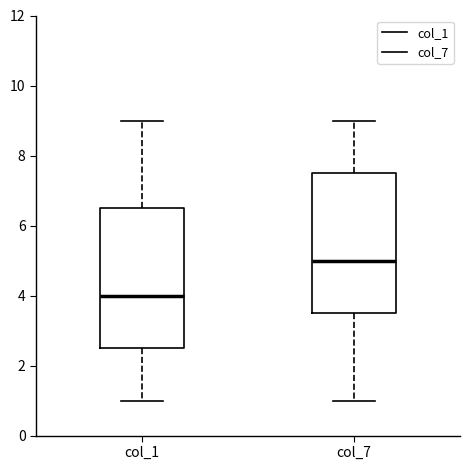

Reading left to right, transcribe this box plot: for each box, give where its median line is, the range the box spans, and where its two whiskers end, as read against the y-axis. The values are not printed on the chart, so give them approximately, as read against the axis.

col_1: median 4.0, box 2.6 to 6.6, whiskers 1.0 to 9.0
col_7: median 5.0, box 3.6 to 7.6, whiskers 1.0 to 9.0